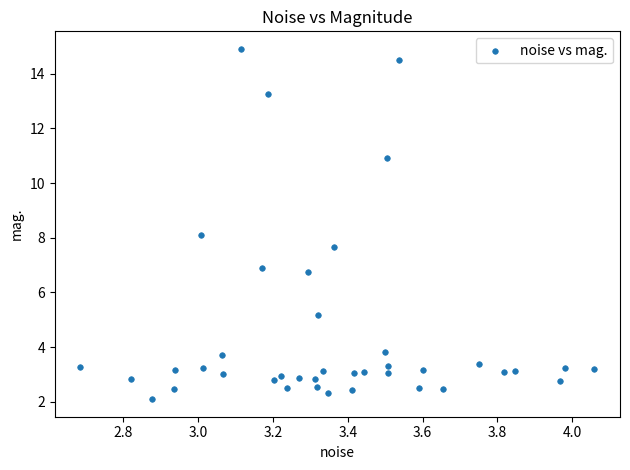

What is the range of Y values (max minus min)?

12.8